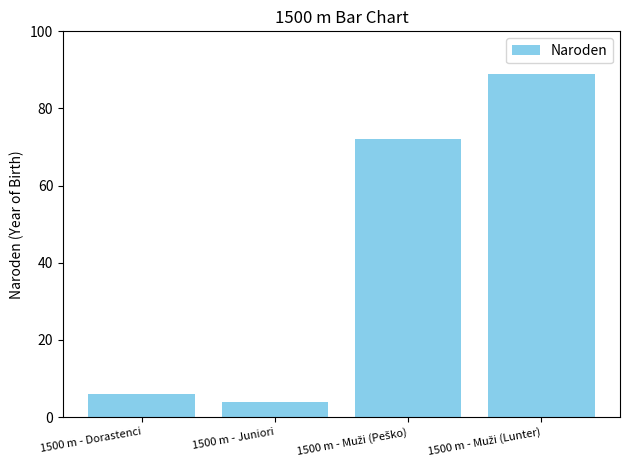

What is the value of the 1st bar from the left?

6